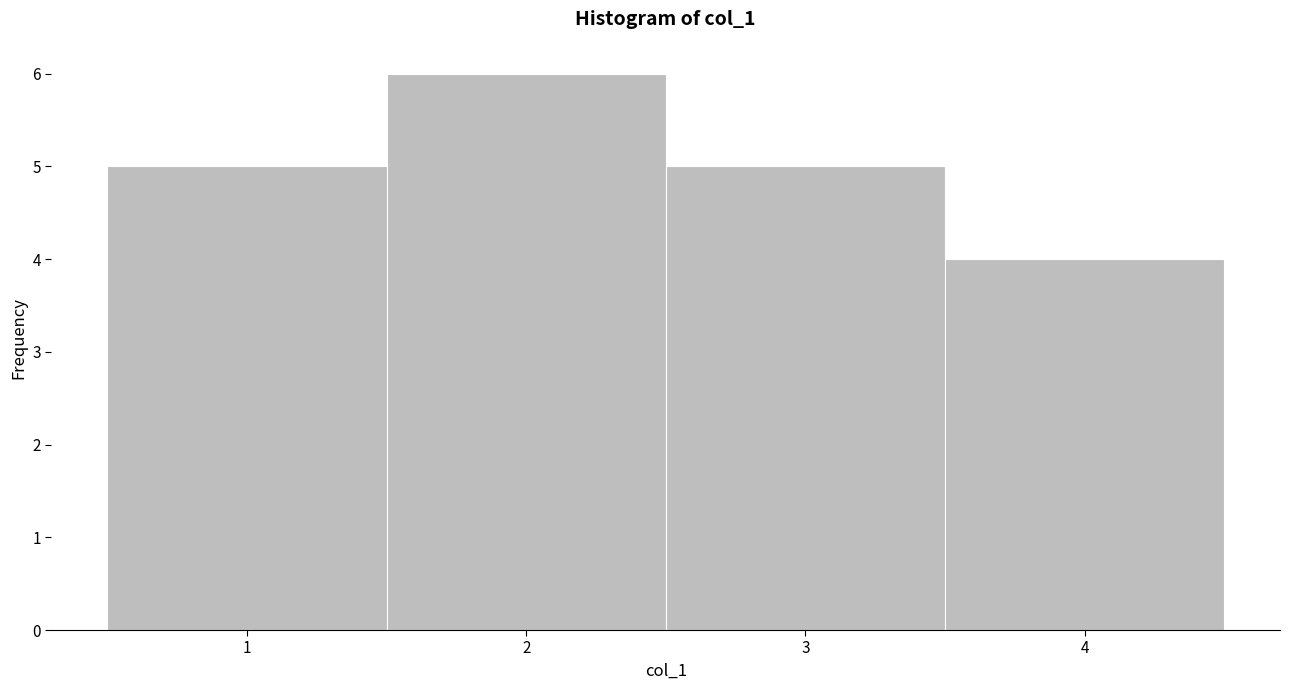

Reading left to right, transcribe this chart: for each bar, give the range it covers on the x-axis and its height. The values are not printed on the chart, so give them approximately, as read against the axis.

0.5 to 1.5: 5
1.5 to 2.5: 6
2.5 to 3.5: 5
3.5 to 4.5: 4